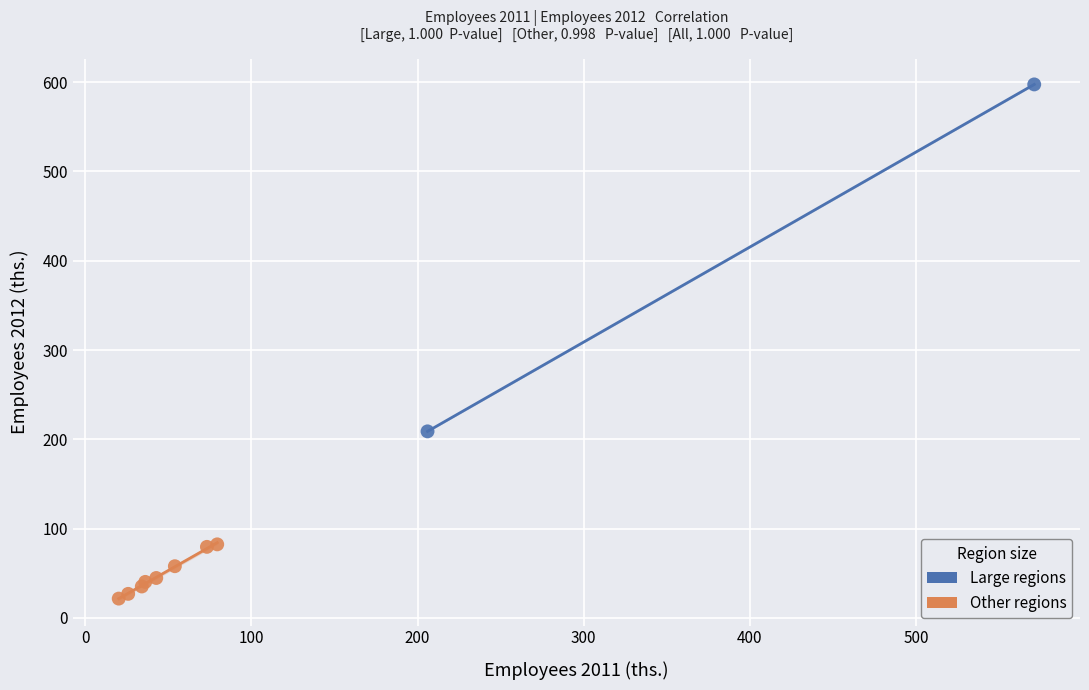

Which series contains the lowest Y value?

Other regions